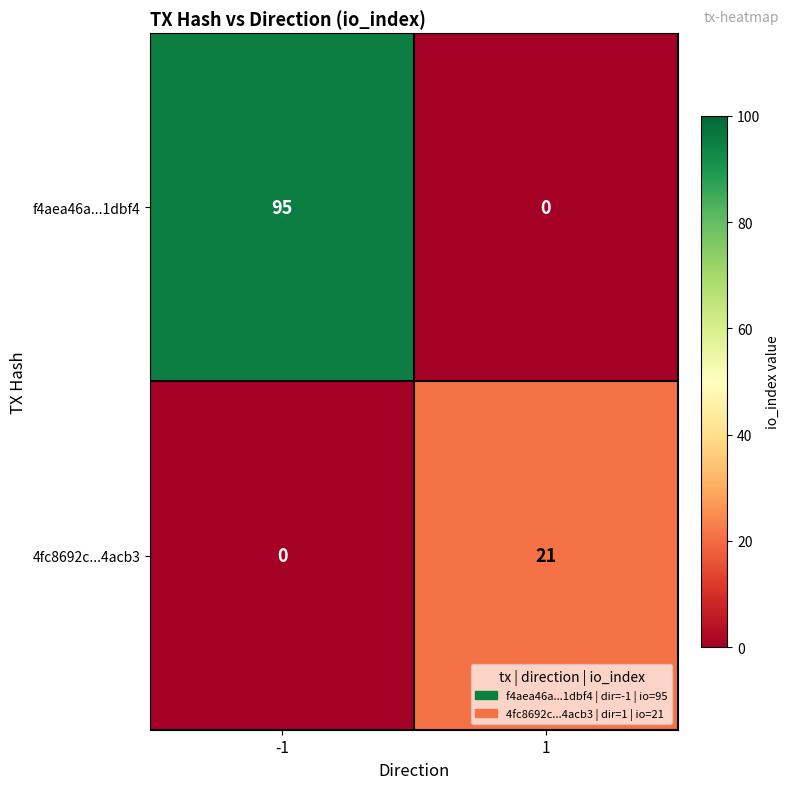

What is the greatest value displayed?

95